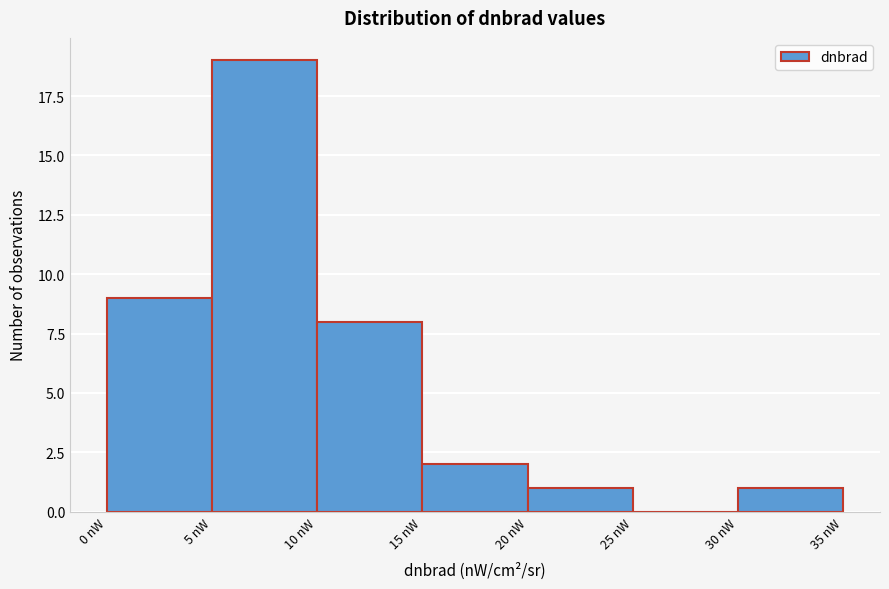

Over which range of the x-axis is the bar tallest?

5 to 10